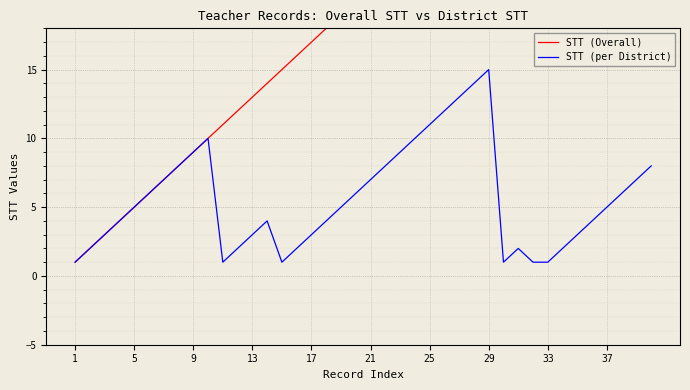

True or false: STT (per District) and STT (Overall) cross at least once.

False